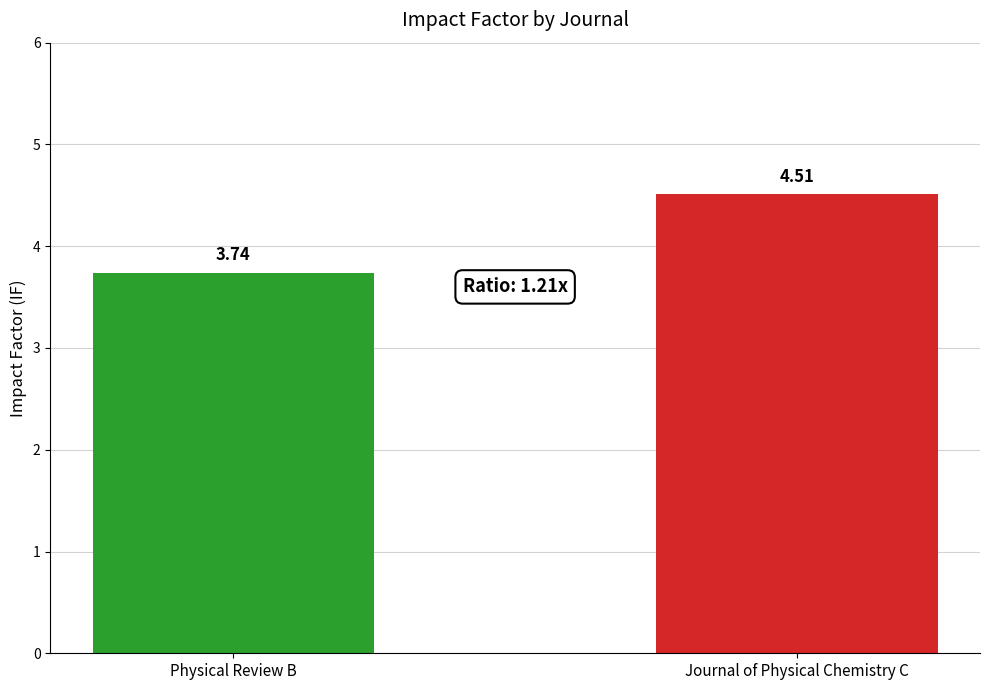

Between Journal of Physical Chemistry C and Physical Review B, which is larger?

Journal of Physical Chemistry C